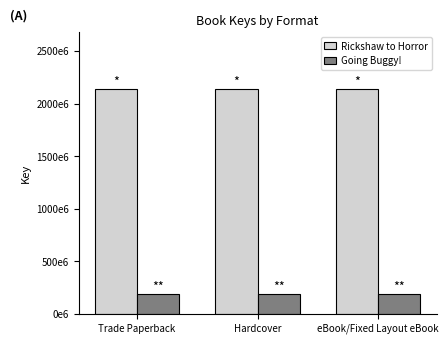

Reading right to left, what are all the values shown in this chart?

Rickshaw to Horror: eBook/Fixed Layout eBook=2141710449	Hardcover=2141710449	Trade Paperback=2141710449
Going Buggy!: eBook/Fixed Layout eBook=187352458	Hardcover=187352458	Trade Paperback=187352458